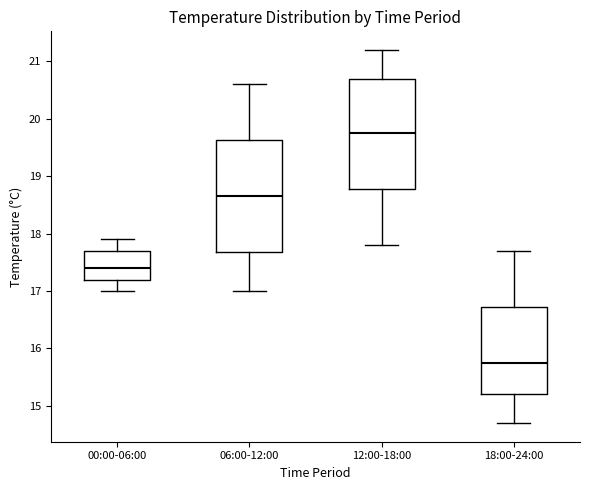

Which box has the lowest median line?

18:00-24:00